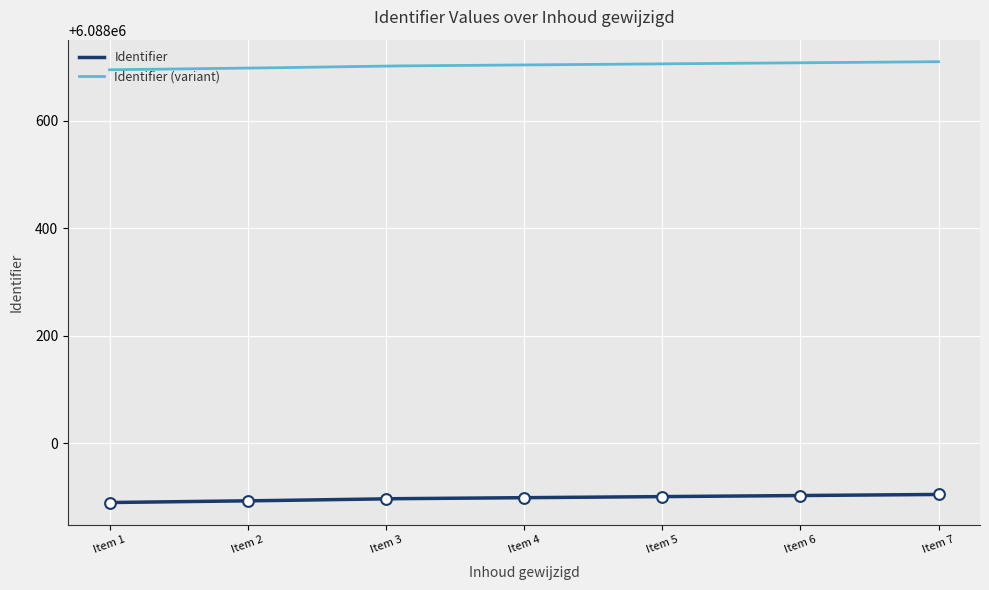

True or false: Identifier and Identifier (variant) cross at least once.

False